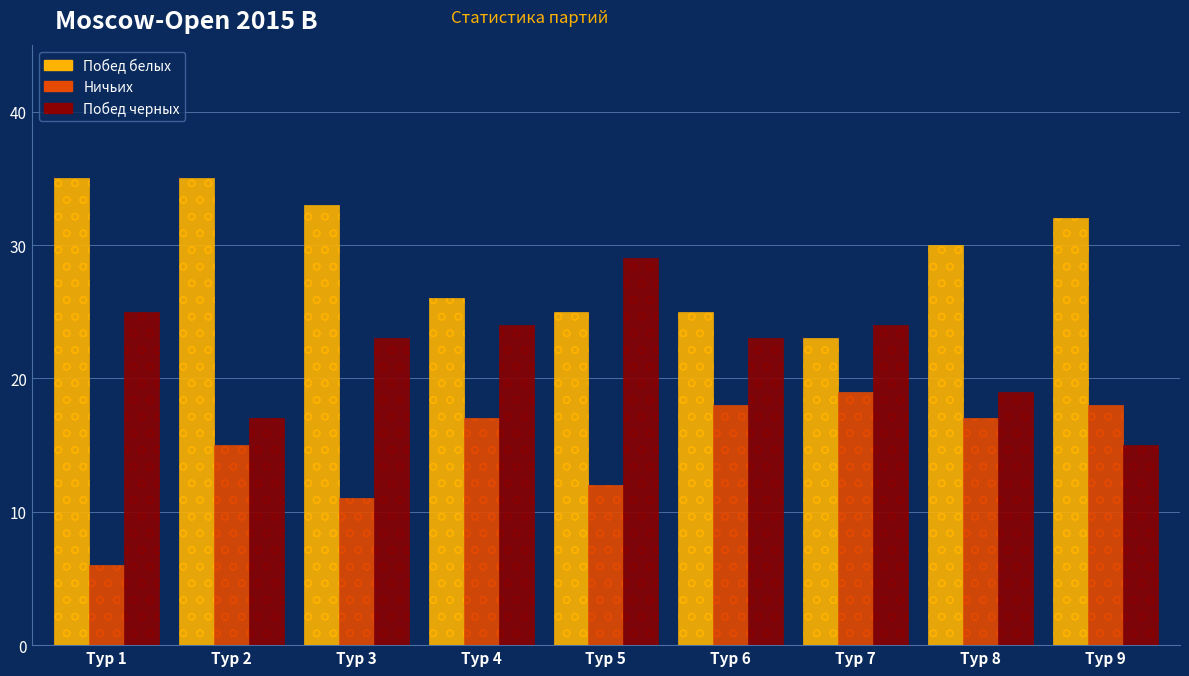

Where does the Побед черных series first go above 23?

Тур 1